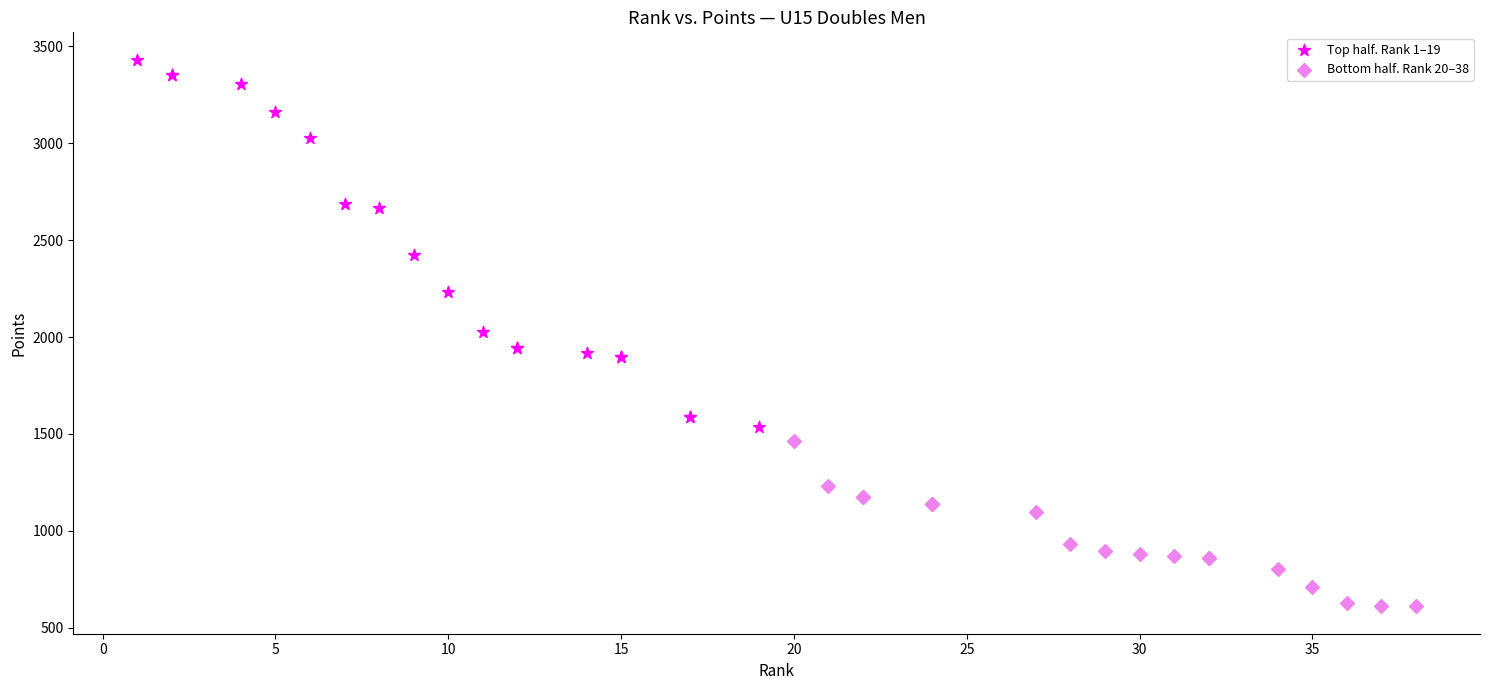

Which series has the largest Y range (max minus min)?

Top half. Rank 1–19